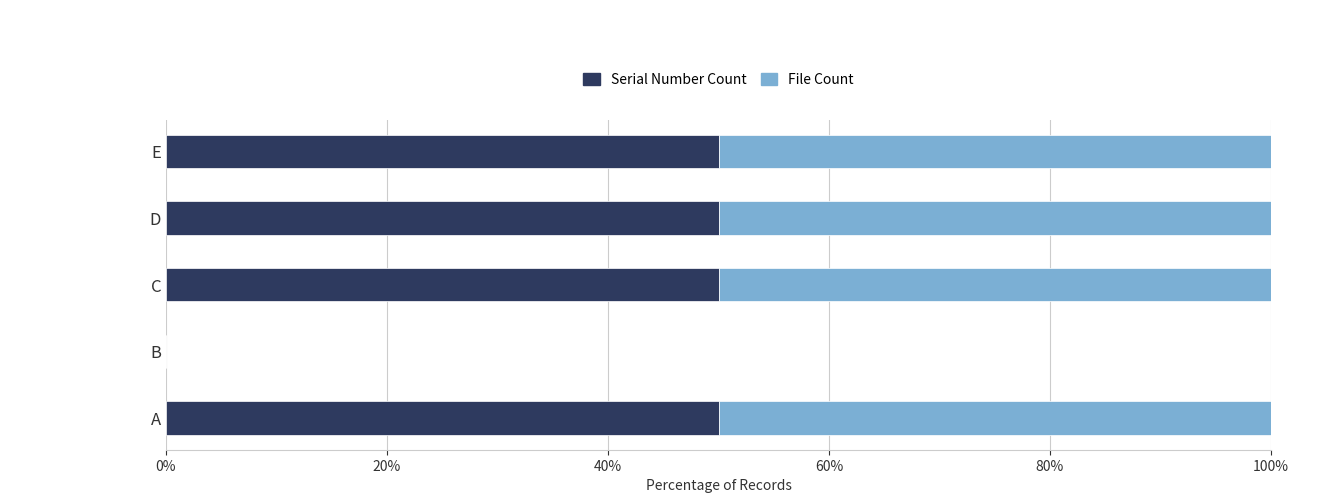

What is the total value across all series at C?

100